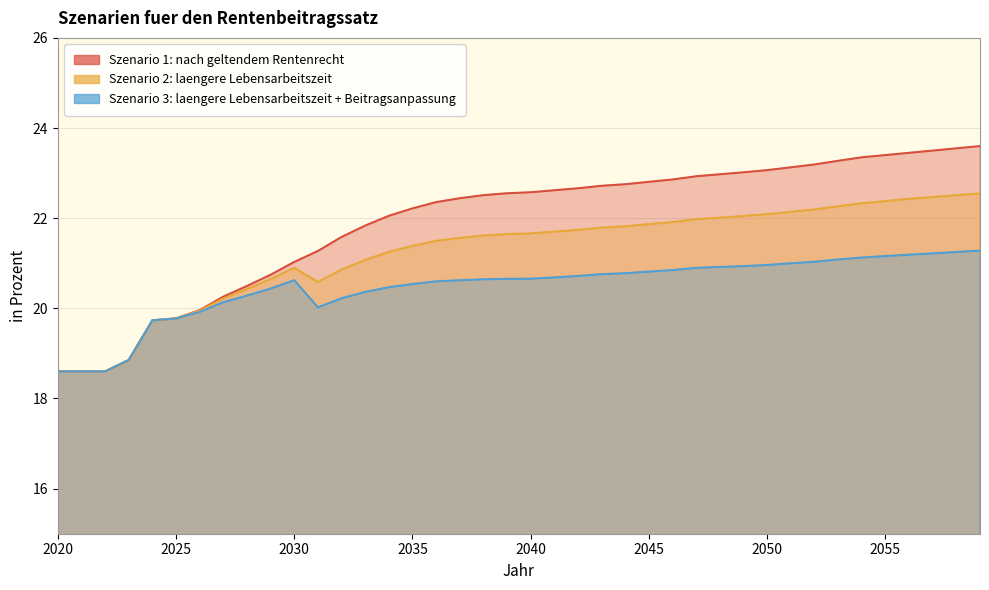

Rank the series by their maximum value, from lowest to highest.

Szenario 3: laengere Lebensarbeitszeit + Beitragsanpassung, Szenario 2: laengere Lebensarbeitszeit, Szenario 1: nach geltendem Rentenrecht